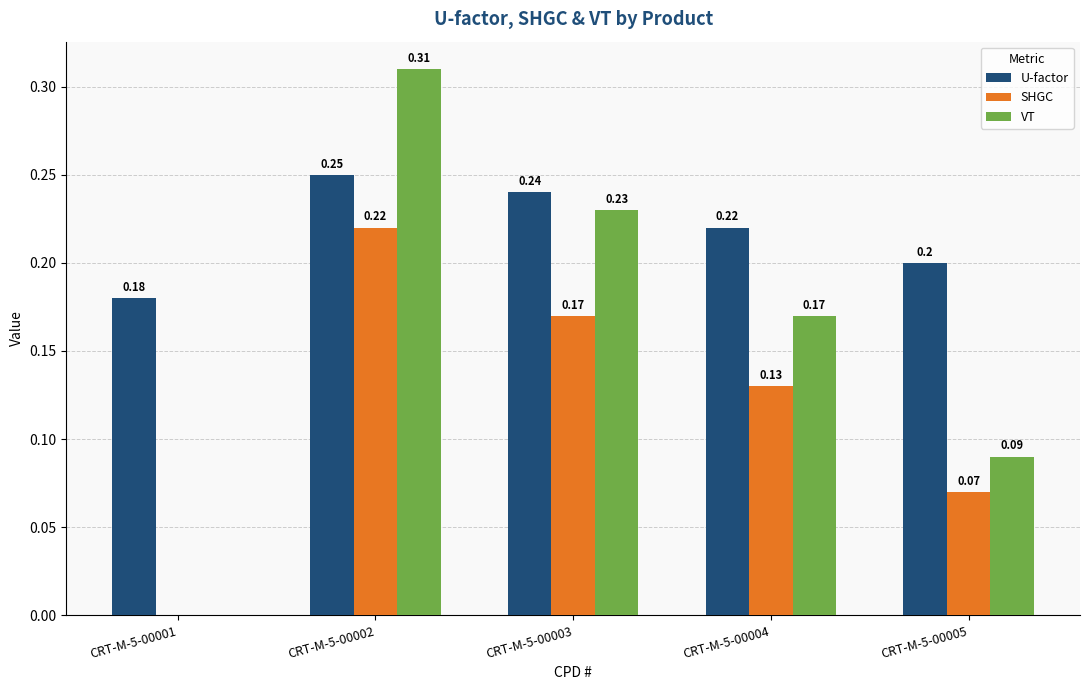

Are the bars horizontal?

No